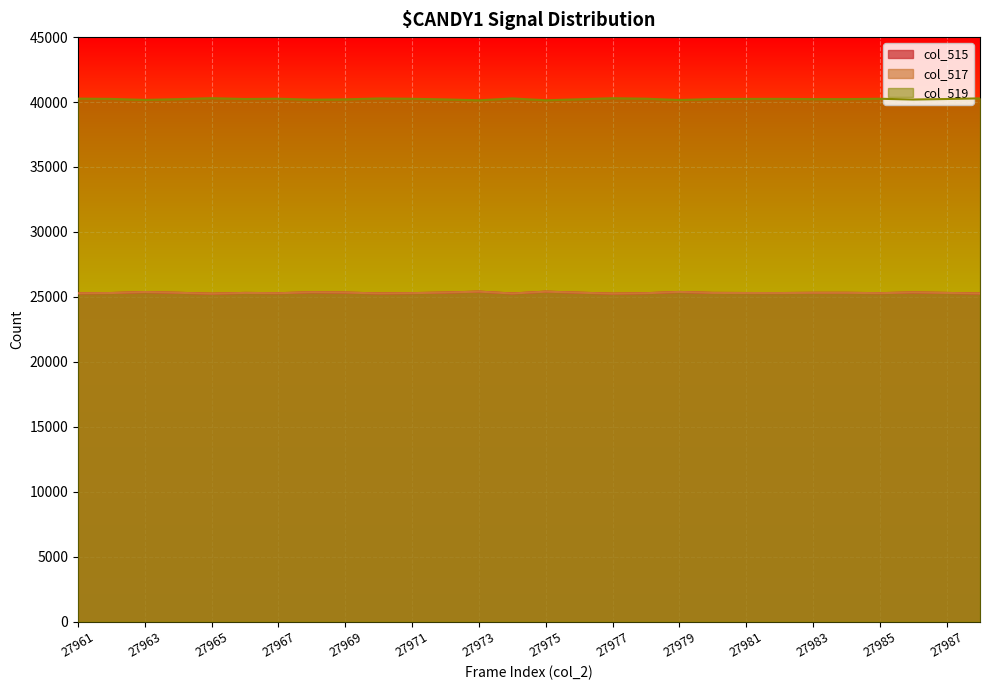

What is the sum of the col_515 values at 27975 and 27981?

50693